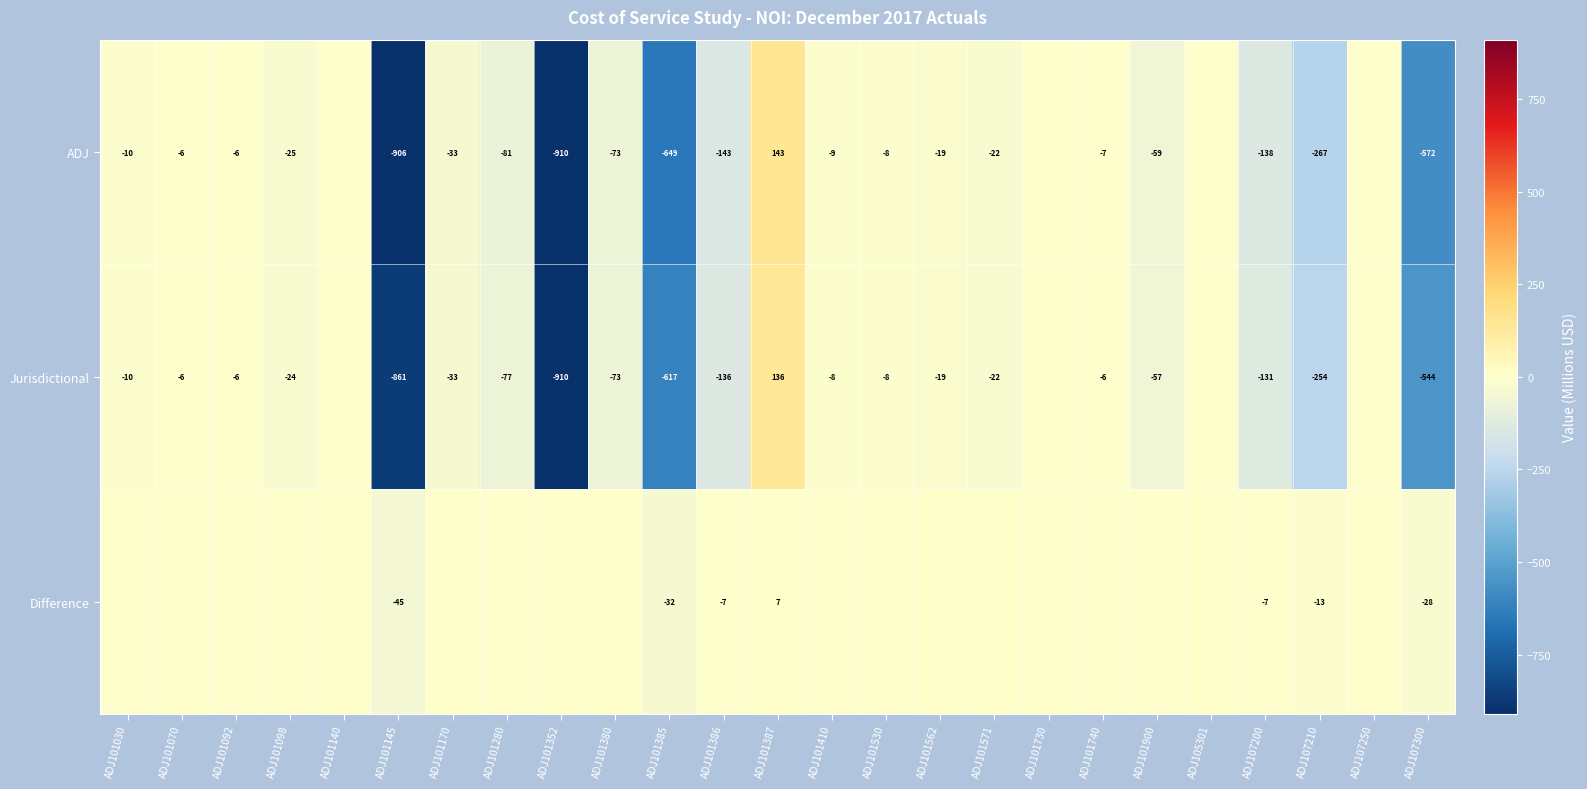

Which series changed the most between ADJ101385 and ADJ107200?

ADJ